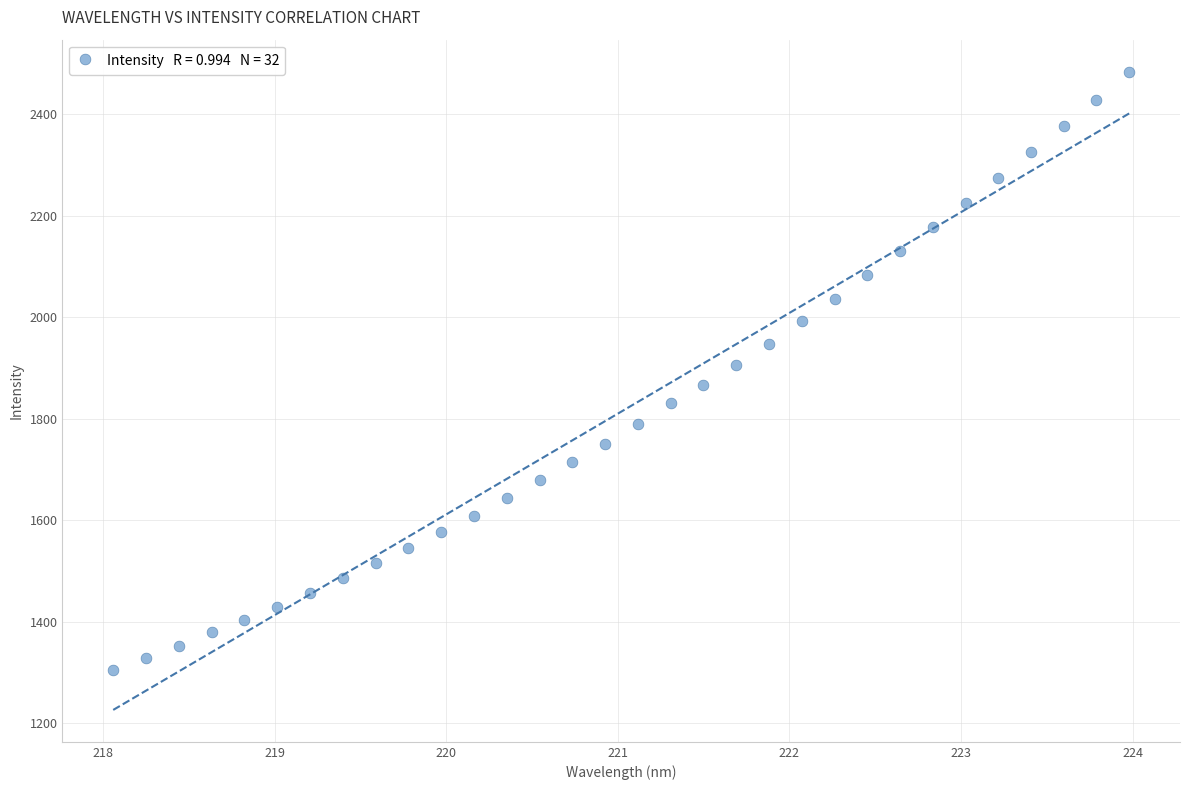

What is the range of Y values (max minus min)?

1180.5